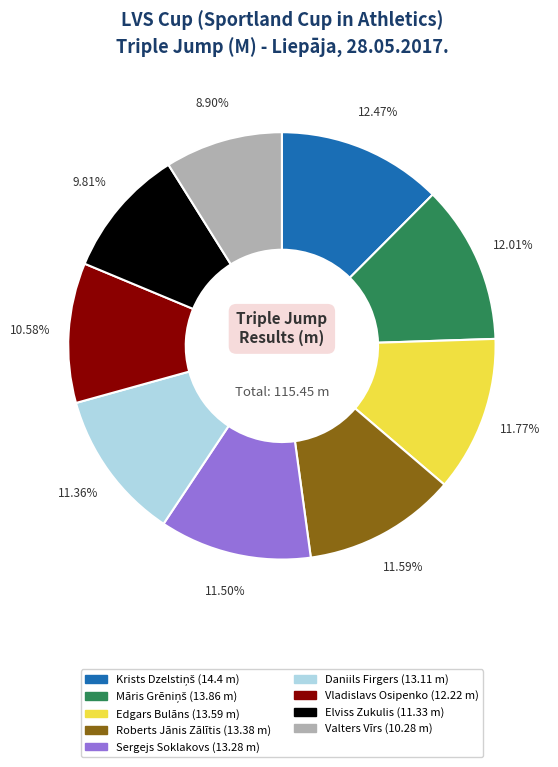

Do Valters Vīrs and Vladislavs Osipenko together represent more than half of the pie?

No